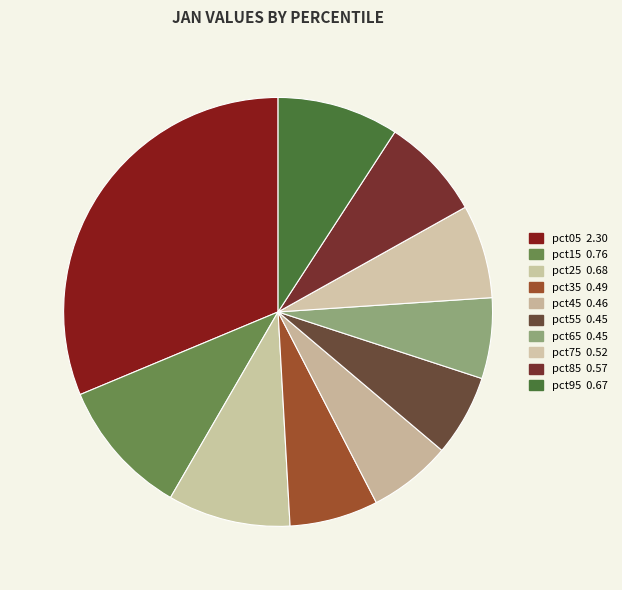

Is it true that pct35 is 7% of the pie?

True